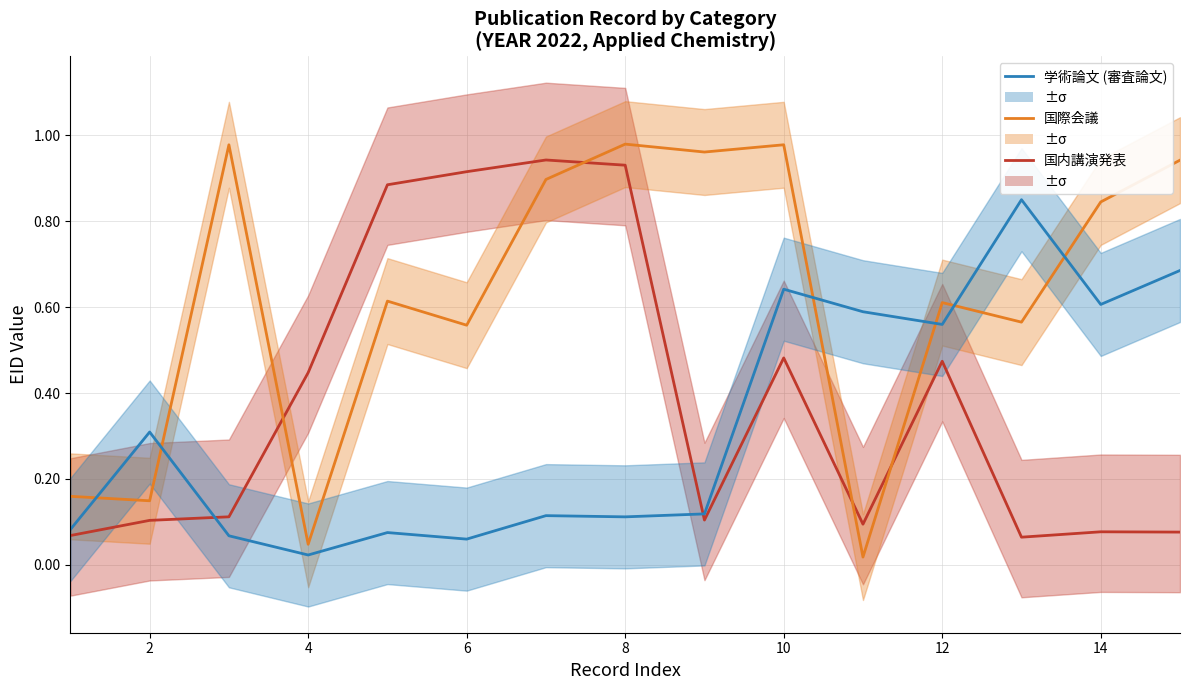

True or false: 国際会議 and 学術論文 (審査論文) intersect in this chart.

True